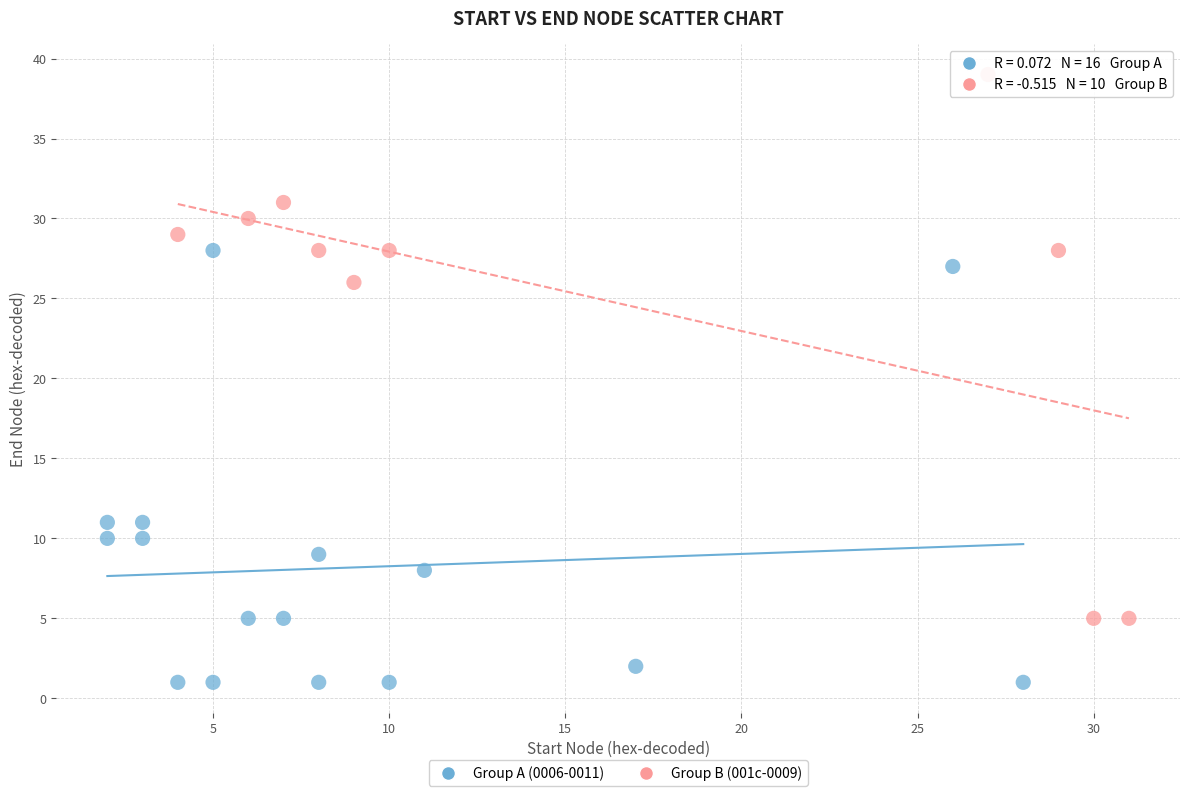

Which series has the widest spread of Y values?

Group B (001c-0009)